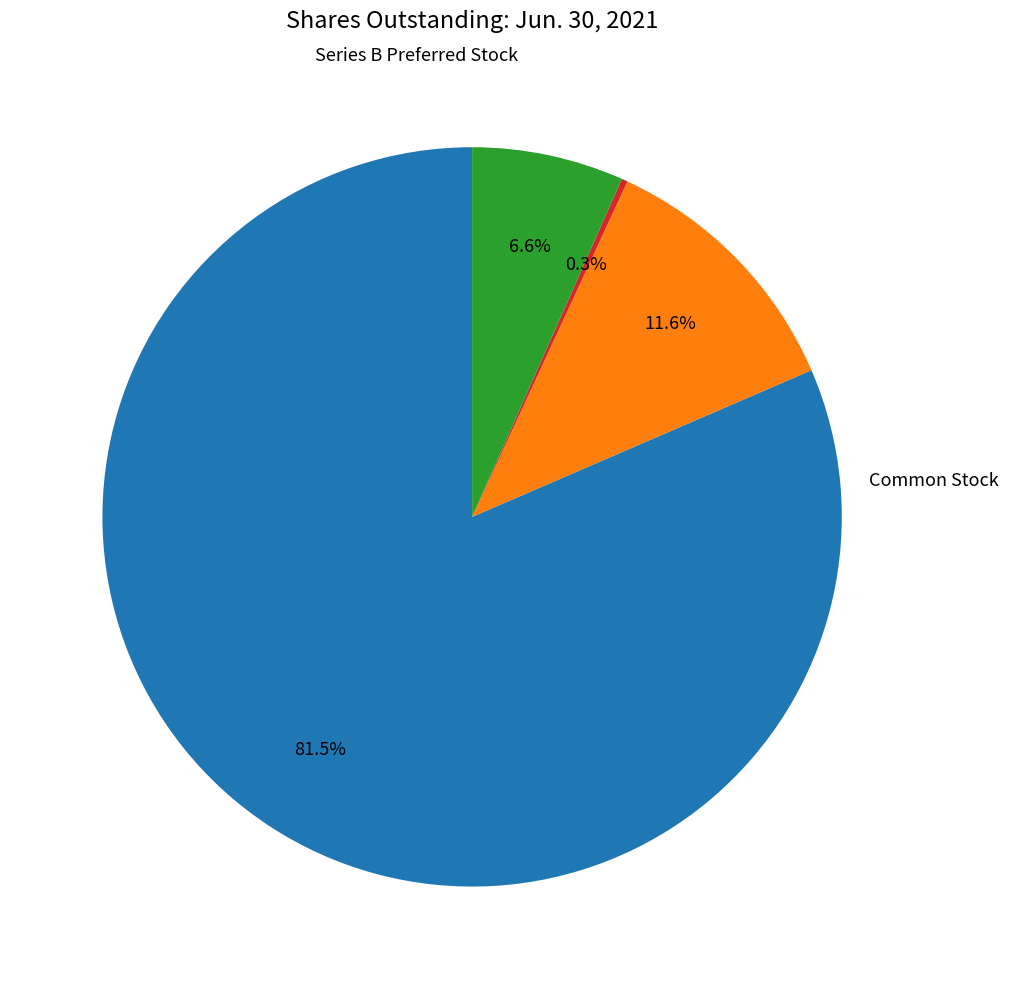

Is there any slice that represents more than half of the pie?

Yes